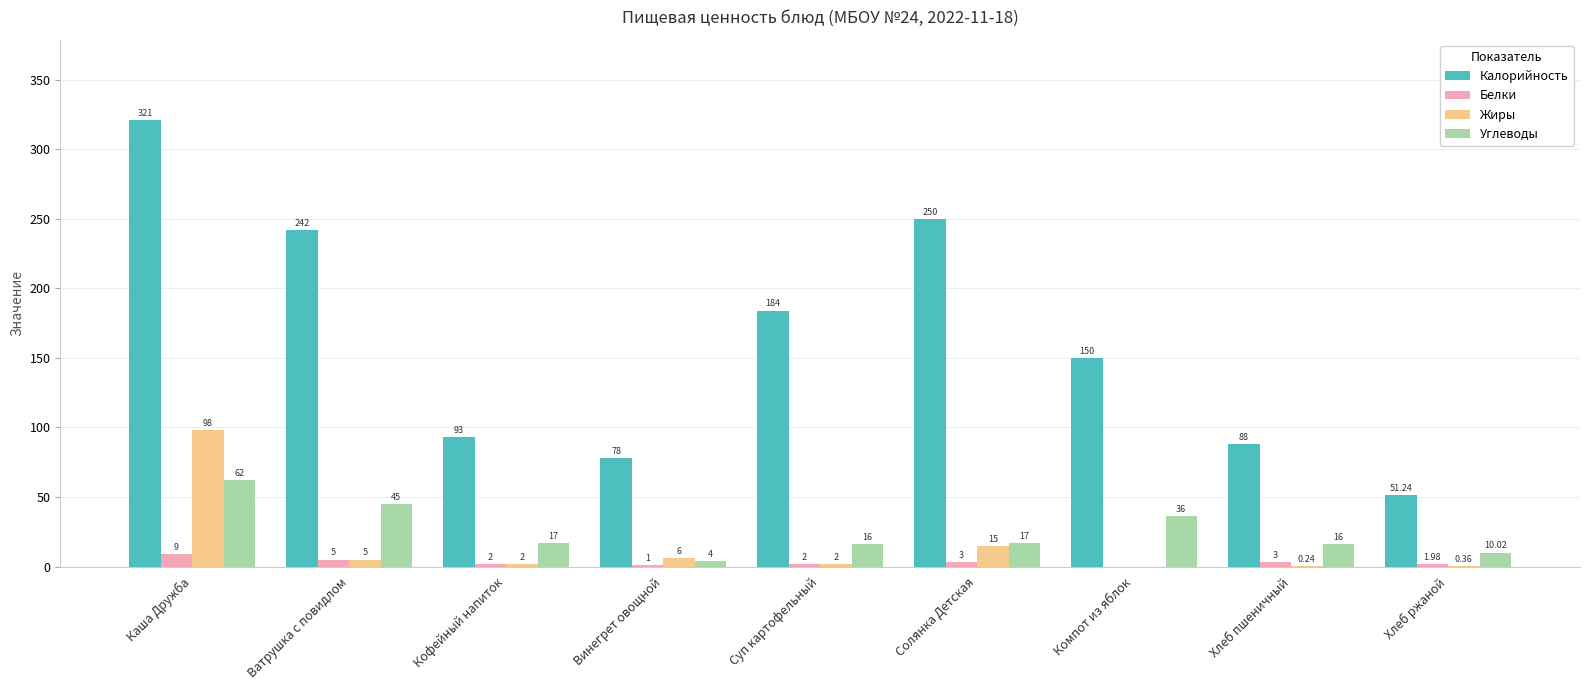

What is the difference between the Белки values at Кофейный напиток and Каша Дружба?

7.0